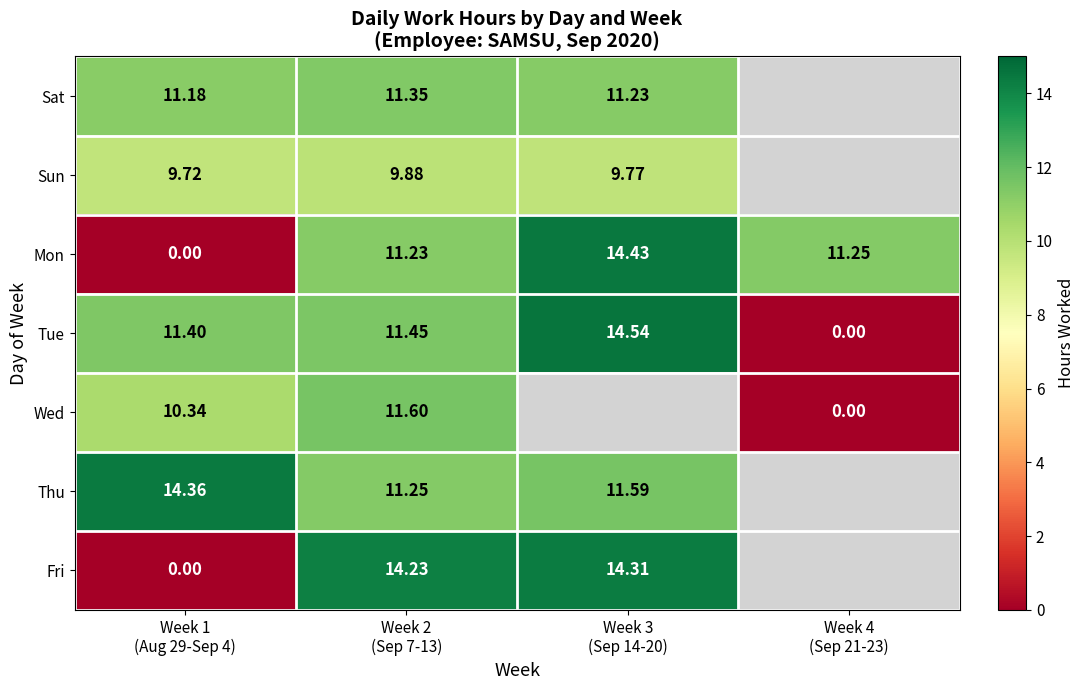

How many positive values does the Tue series have?

3